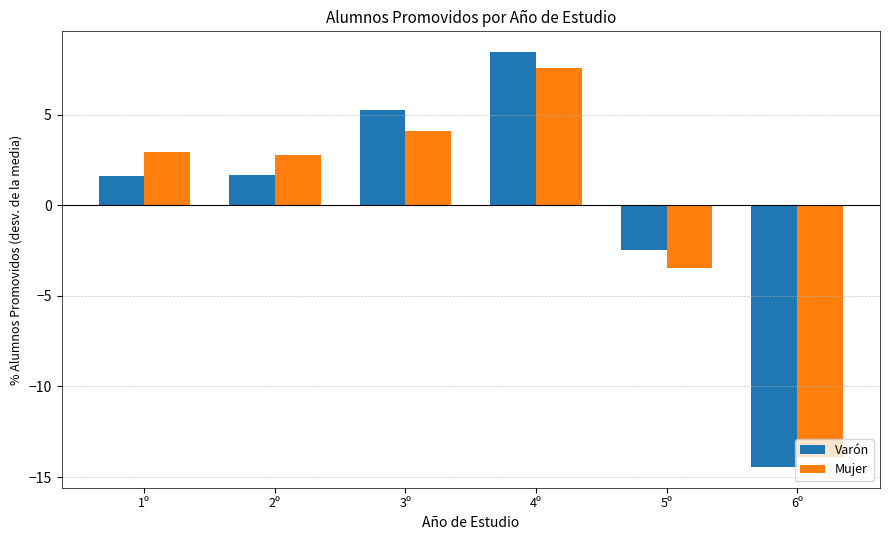

How many values in Mujer are above zero?

4